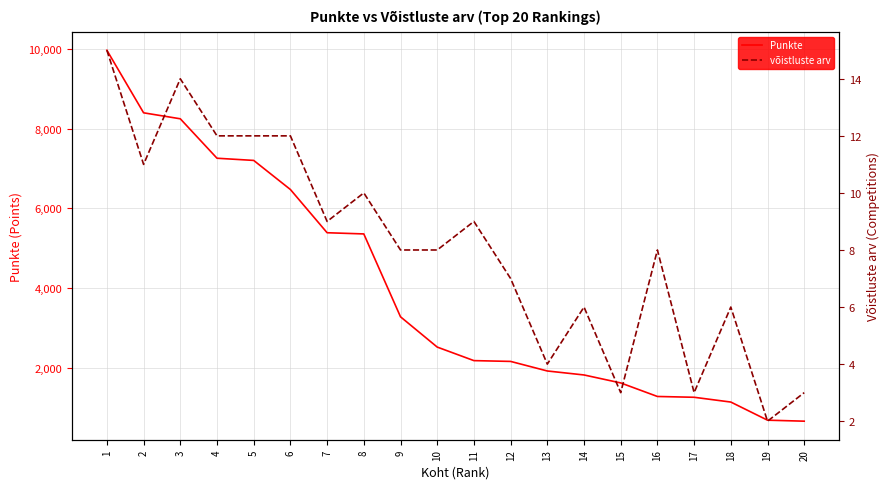

Between 6 and 19, which series saw the biggest shift?

Punkte